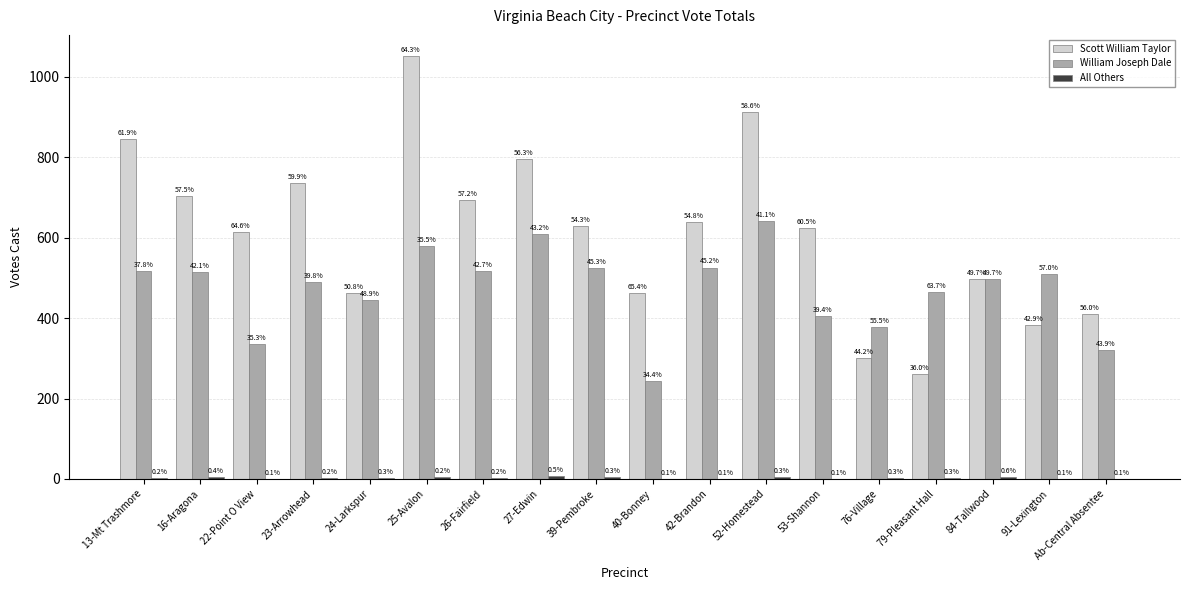

Which series has the largest total across all categories?

Scott William Taylor